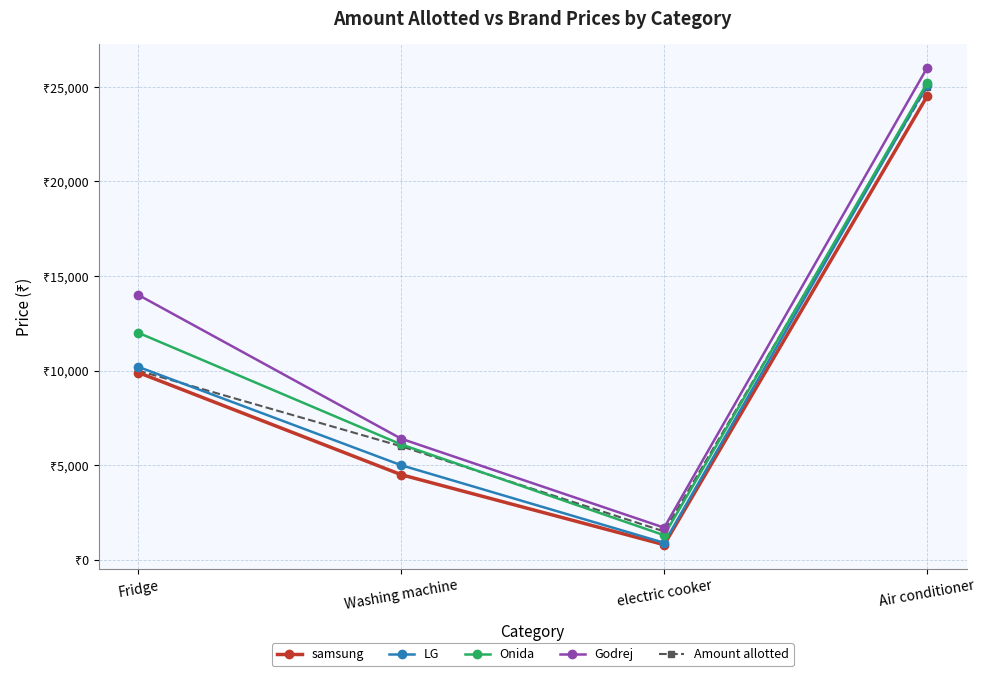

How many values in the samsung series are below 9900?

2